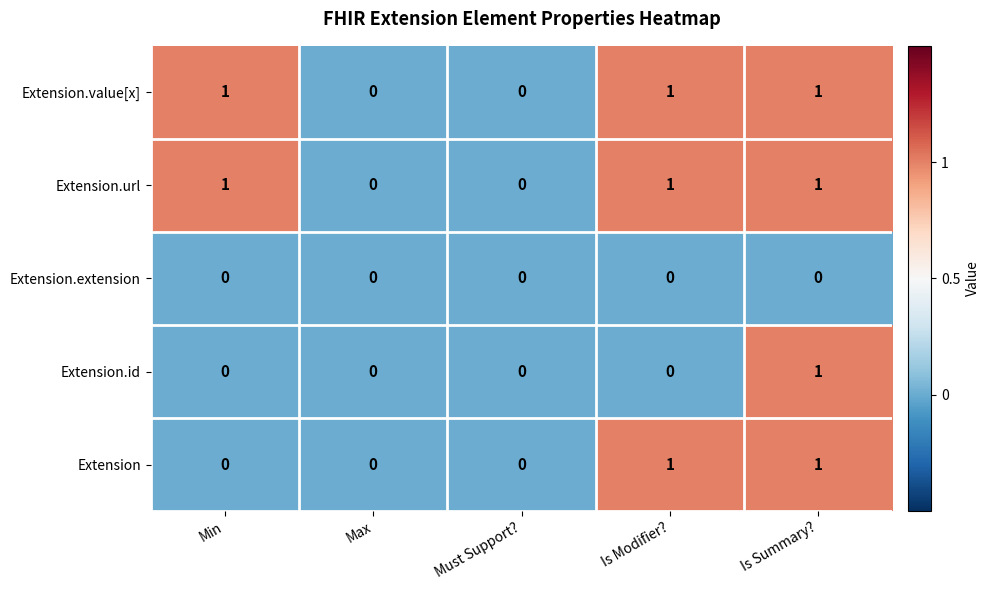

Is the value of Extension.url at Is Modifier? greater than the value of Extension.extension at Must Support??

Yes